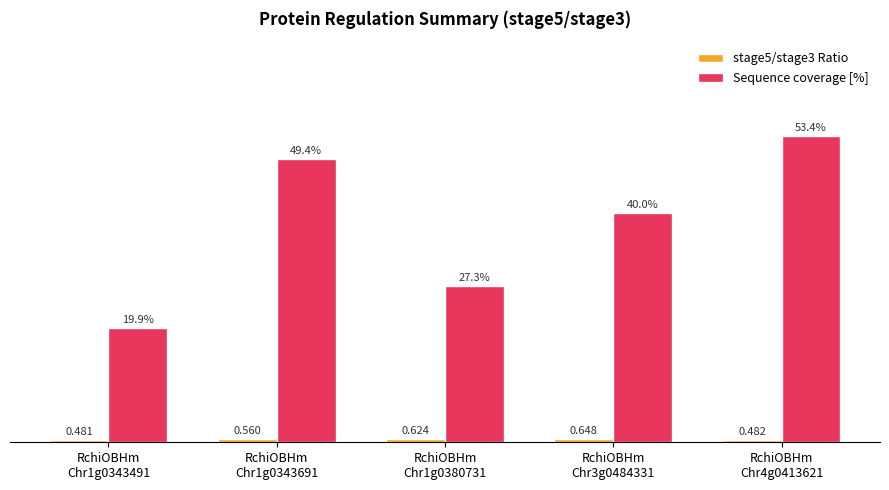

Does the chart contain stacked bars?

No